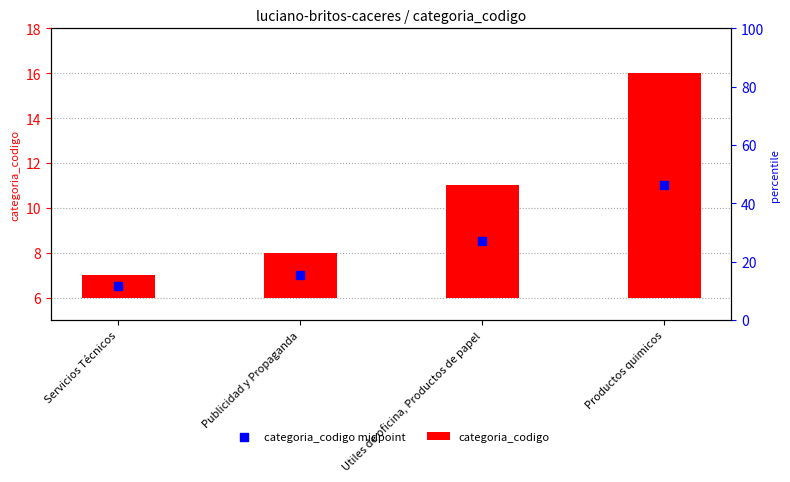

Which series has the largest Y range (max minus min)?

categoria_codigo